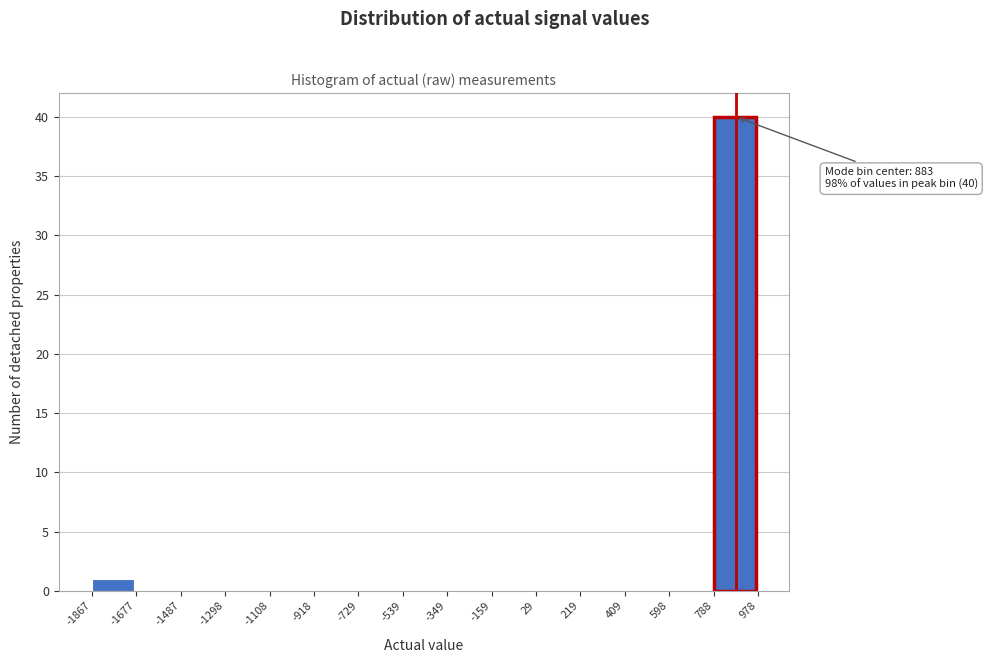

Which range on the x-axis has the tallest bar?

788 to 978